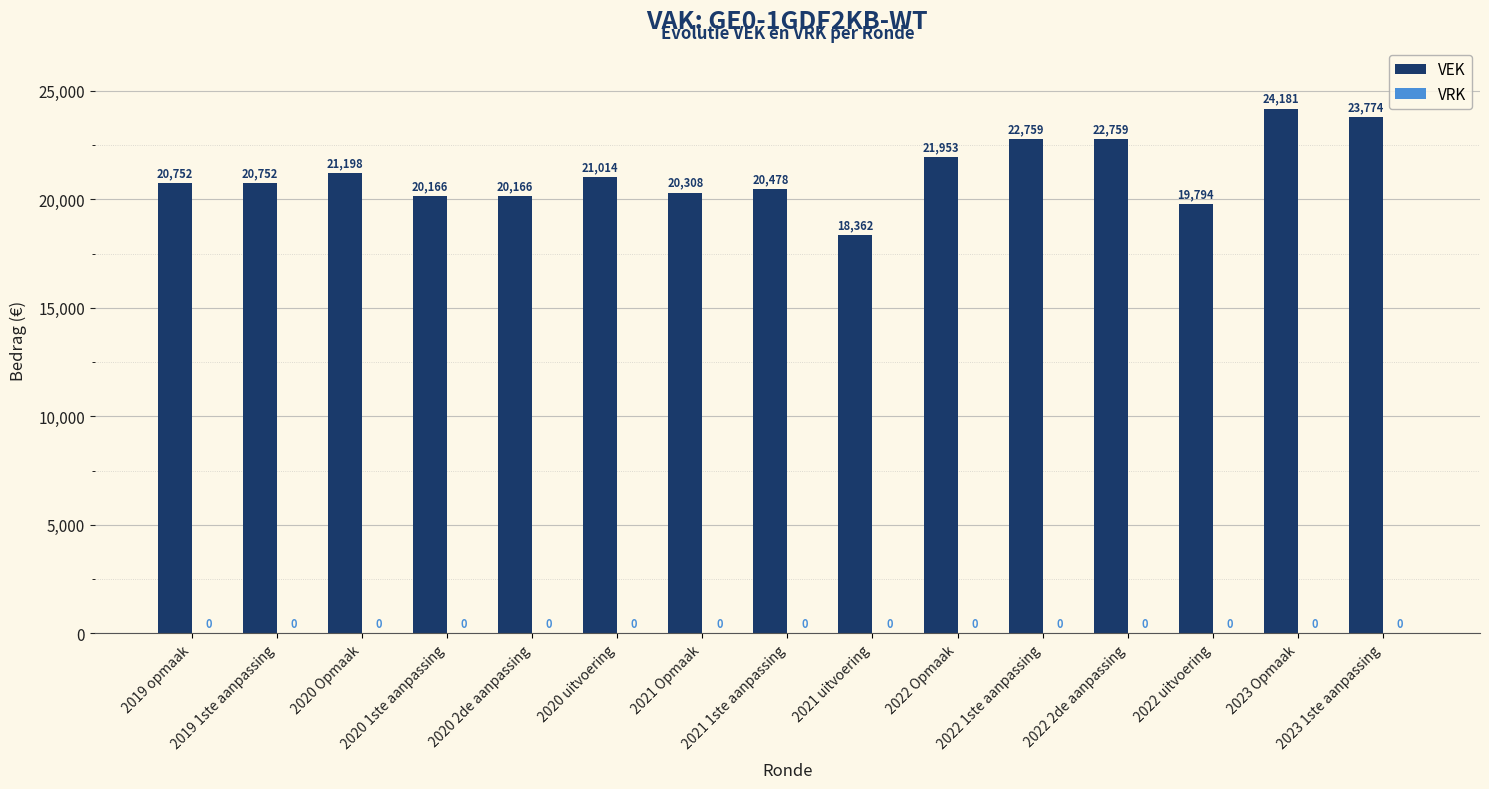

What is the sum of all values?

318416